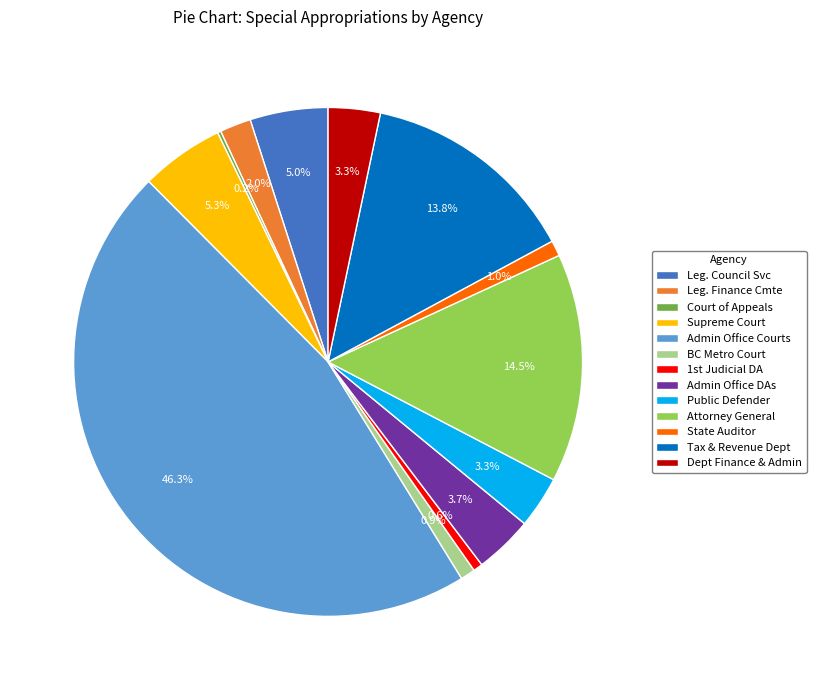

Does Dept Finance & Admin account for over 50% of the chart?

No